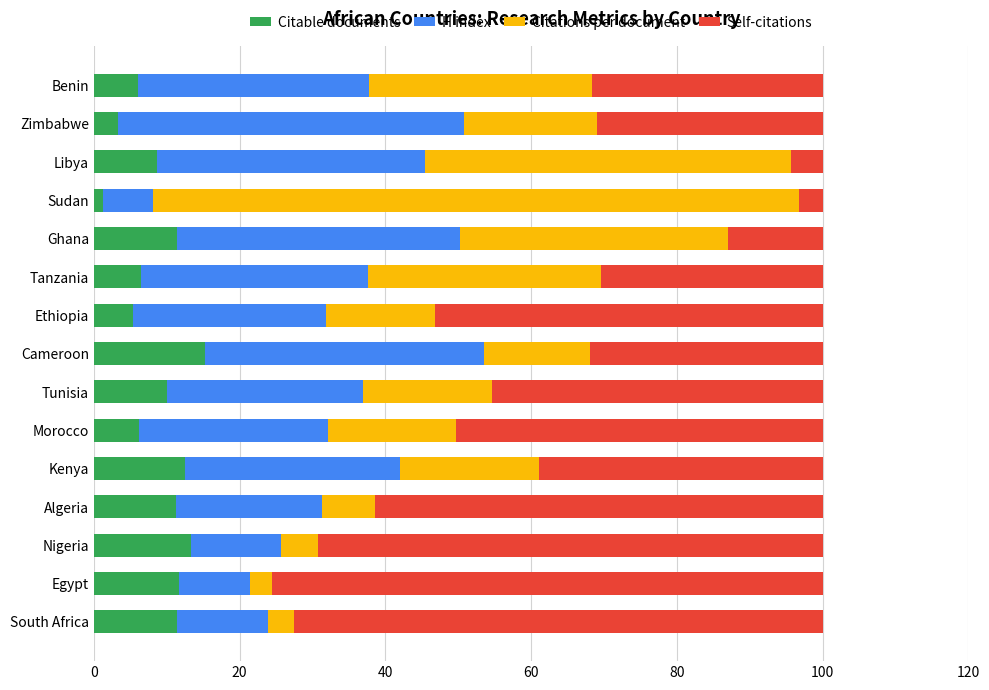

Is it true that Citable documents equals 6.2 at Morocco?

True